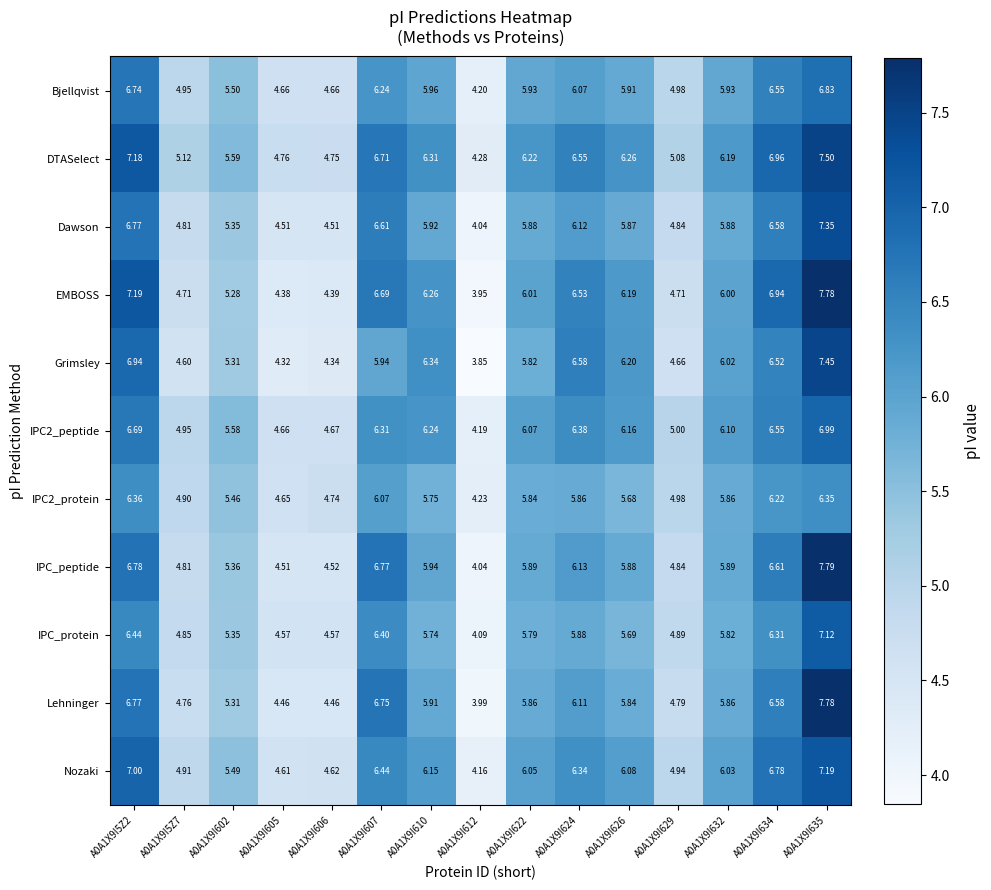

Which series has the largest range (max minus min)?

EMBOSS